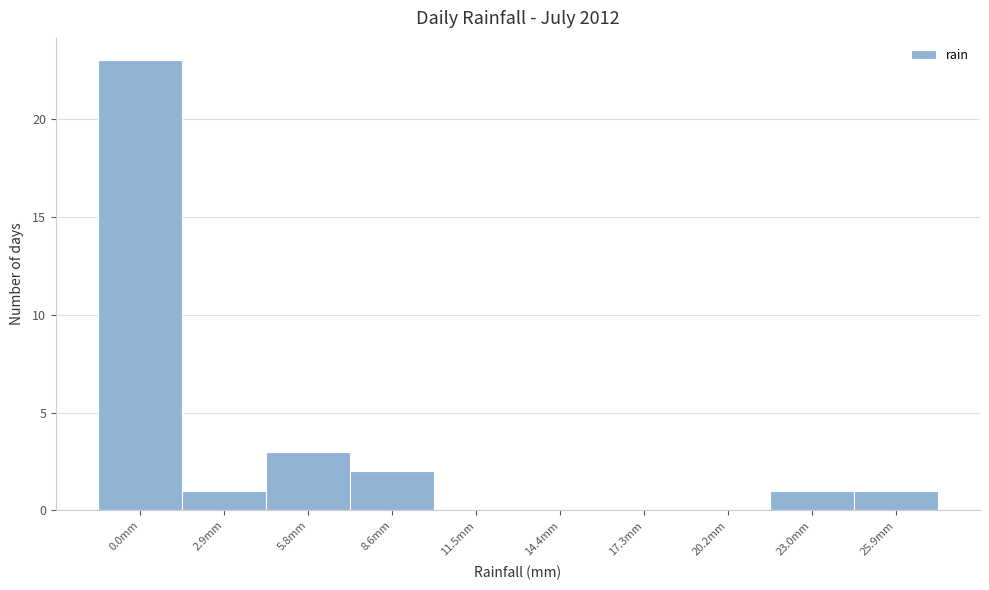

Reading left to right, extract all data points from this chart.

0.0mm=23	2.9mm=1	5.8mm=3	8.6mm=2	11.5mm=0	14.4mm=0	17.3mm=0	20.2mm=0	23.0mm=1	25.9mm=1